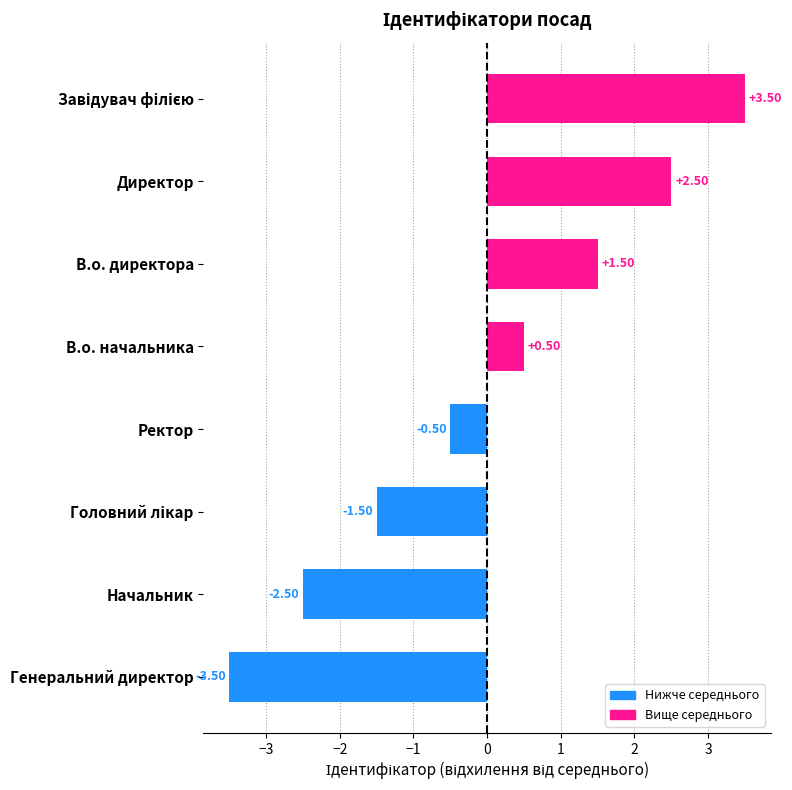

What is the difference between the maximum and minimum values?

7.0